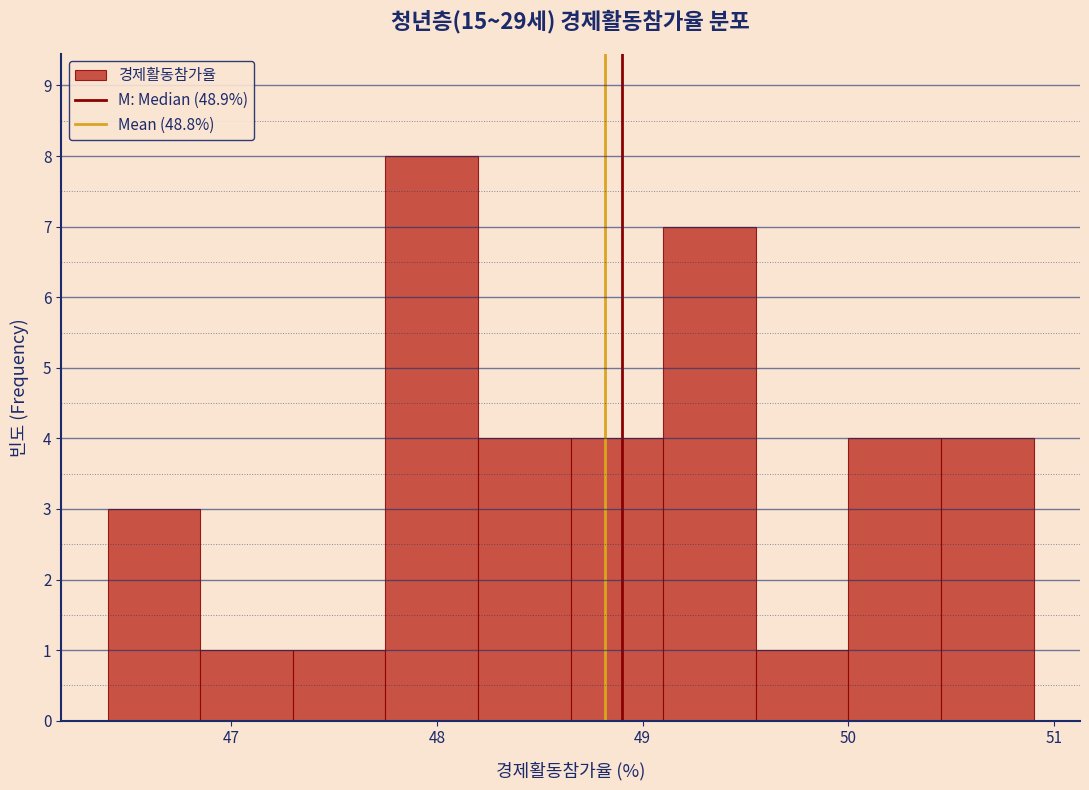

Over which range of the x-axis is the bar tallest?

47.75 to 48.20